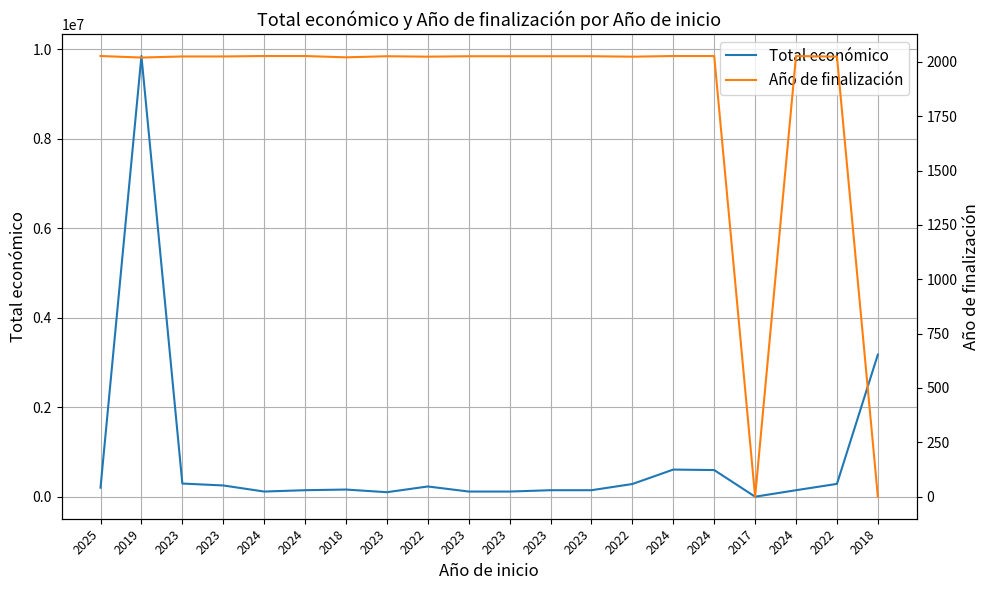

At which category does Total económico reach its first local valley?

2024